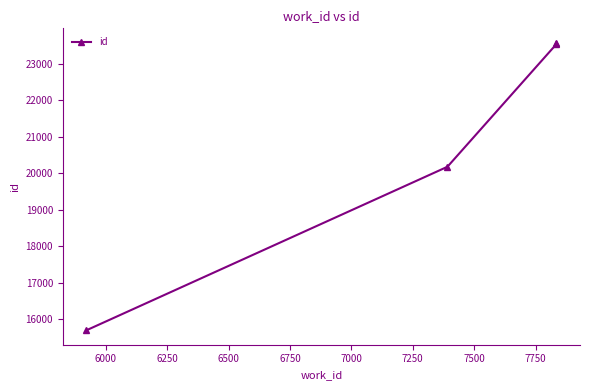

Count the number of data series in this chart.

1